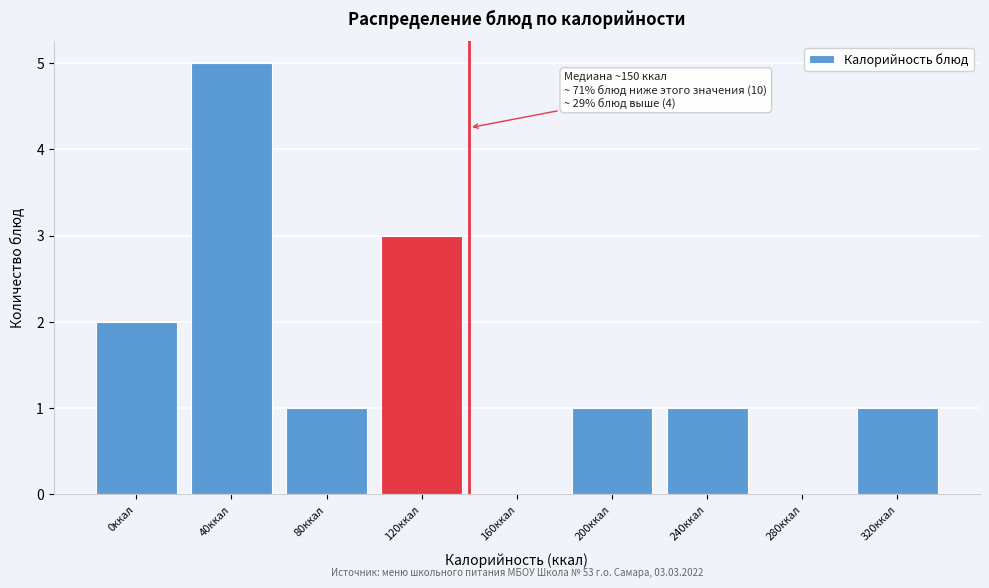

Reading left to right, list all the values displayed in this chart.

0ккал=2	40ккал=5	80ккал=1	120ккал=3	160ккал=0	200ккал=1	240ккал=1	280ккал=0	320ккал=1